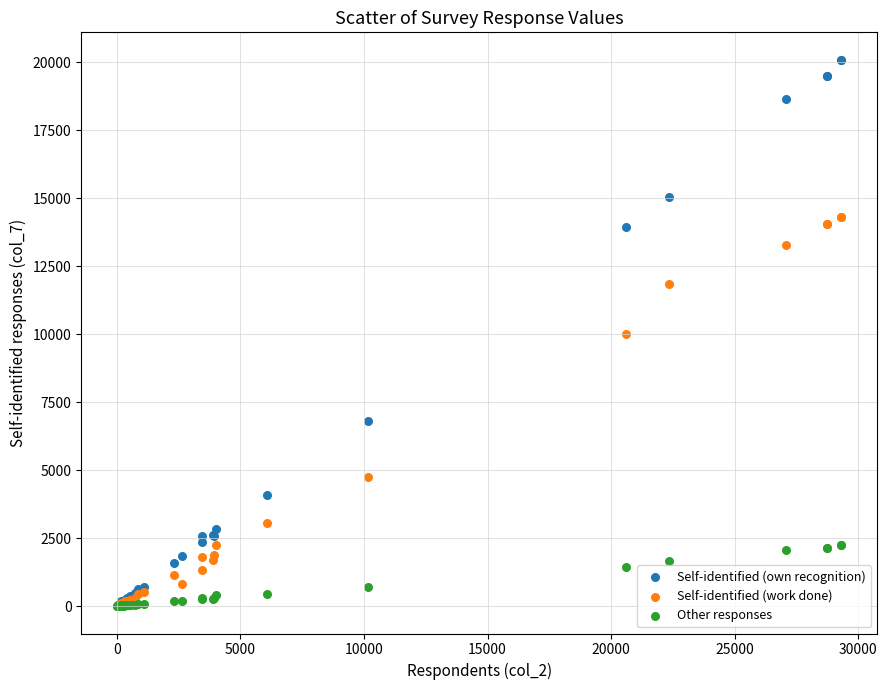

In the Self-identified (work done) series, what Y value is closest to 7172?

4734